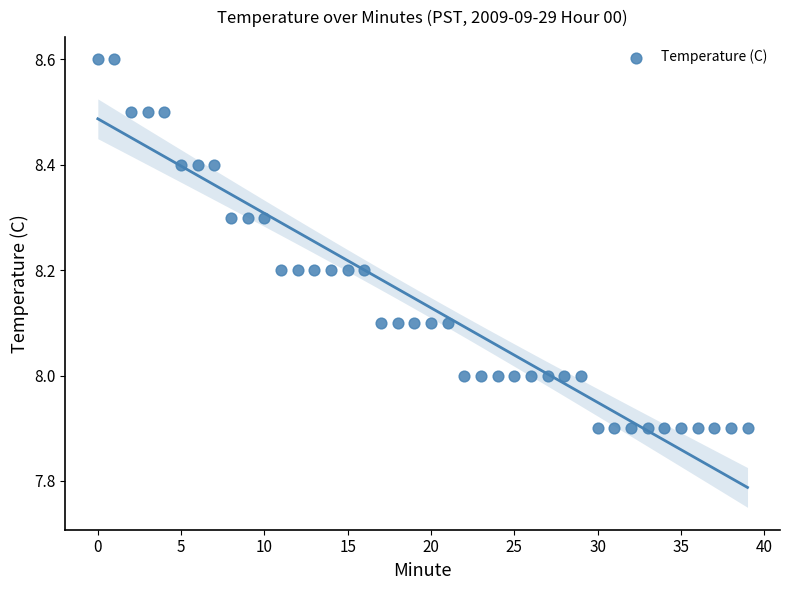

What is the range of Y values (max minus min)?

0.7